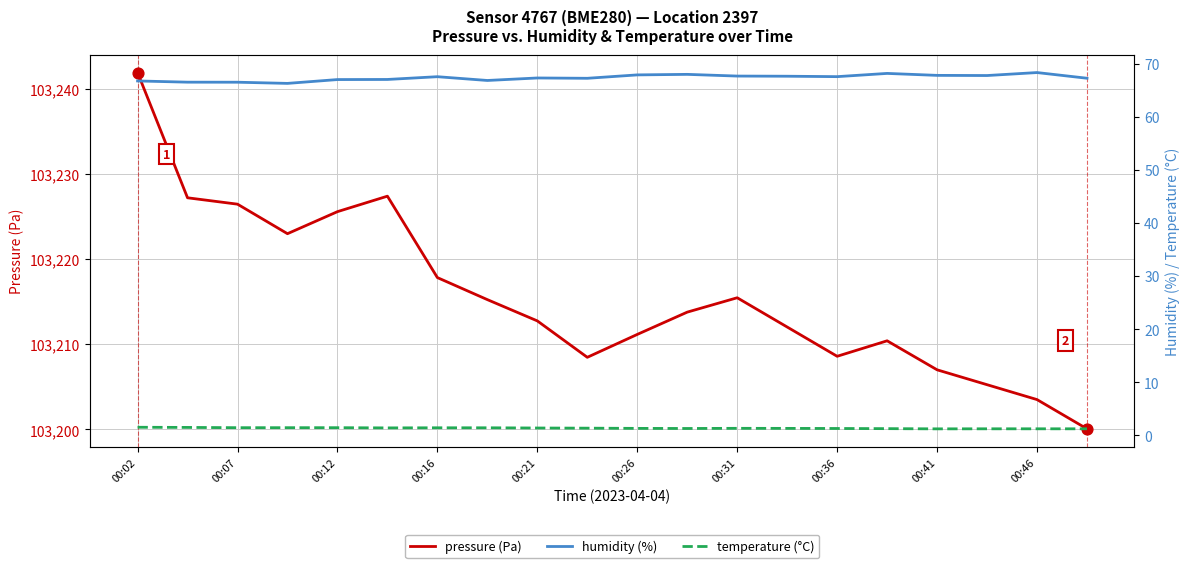

What are all the series names shown in the legend?

pressure (Pa), humidity (%), temperature (°C)